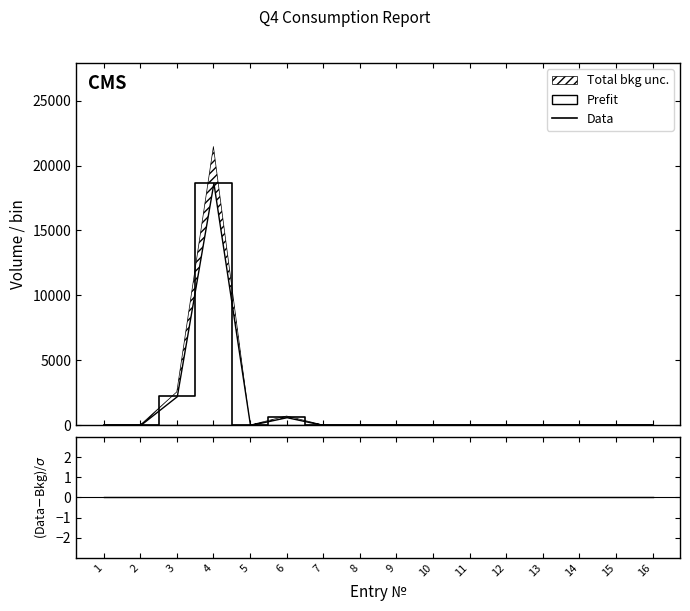

Which series has the widest spread of values?

Data